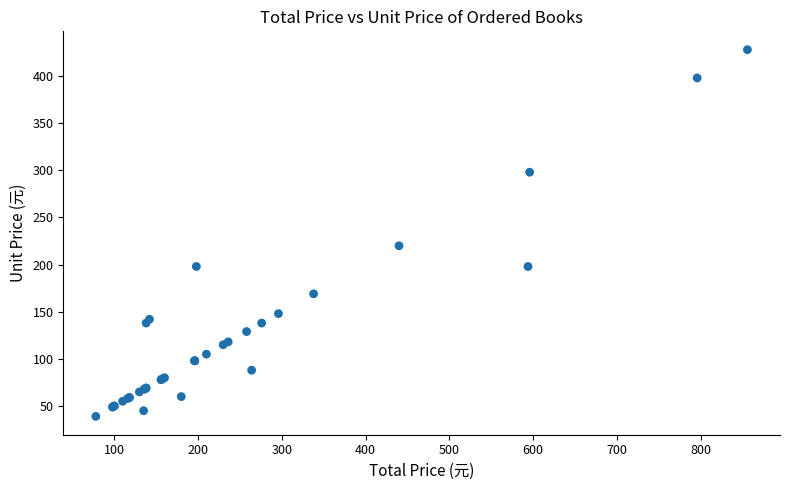

What Y value in the scatter plot is closest to 233?

220